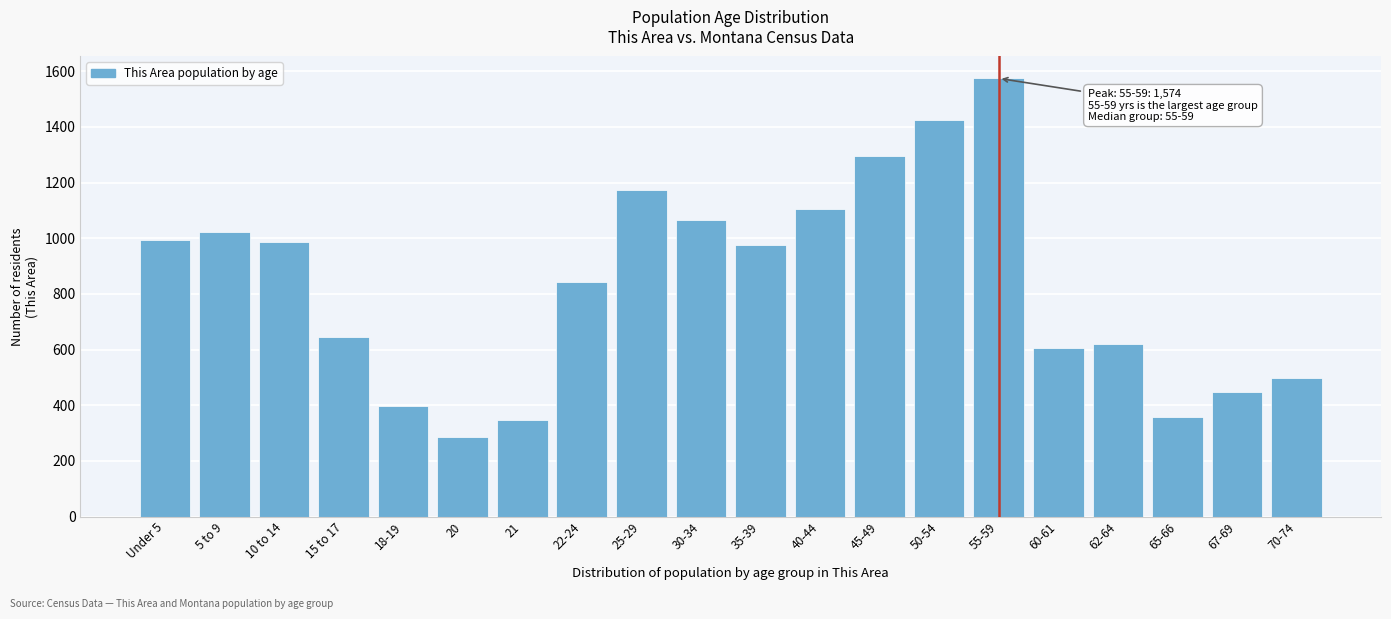

Read the value at 65-66, to the nearest 100.

400